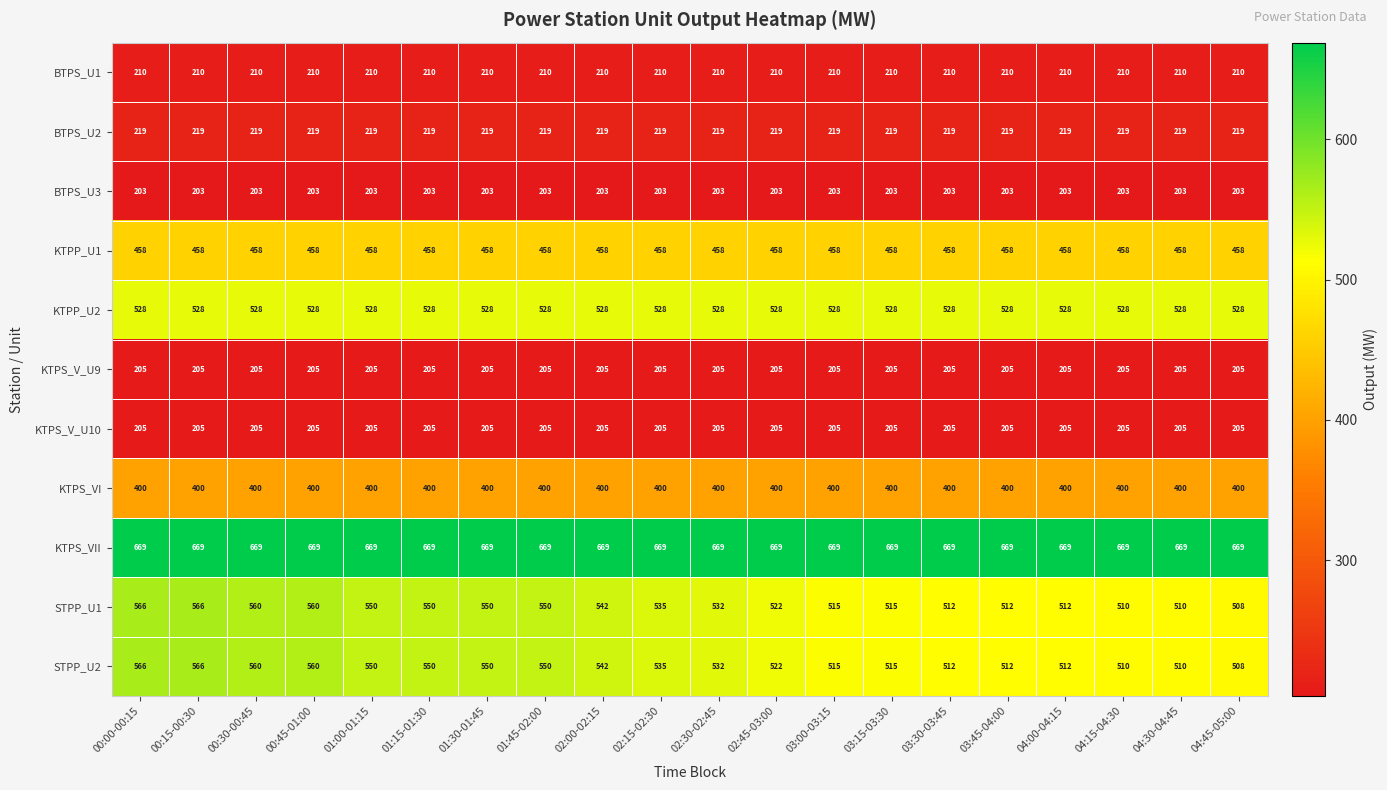

What is the total value across all series at 02:00-02:15?

4181